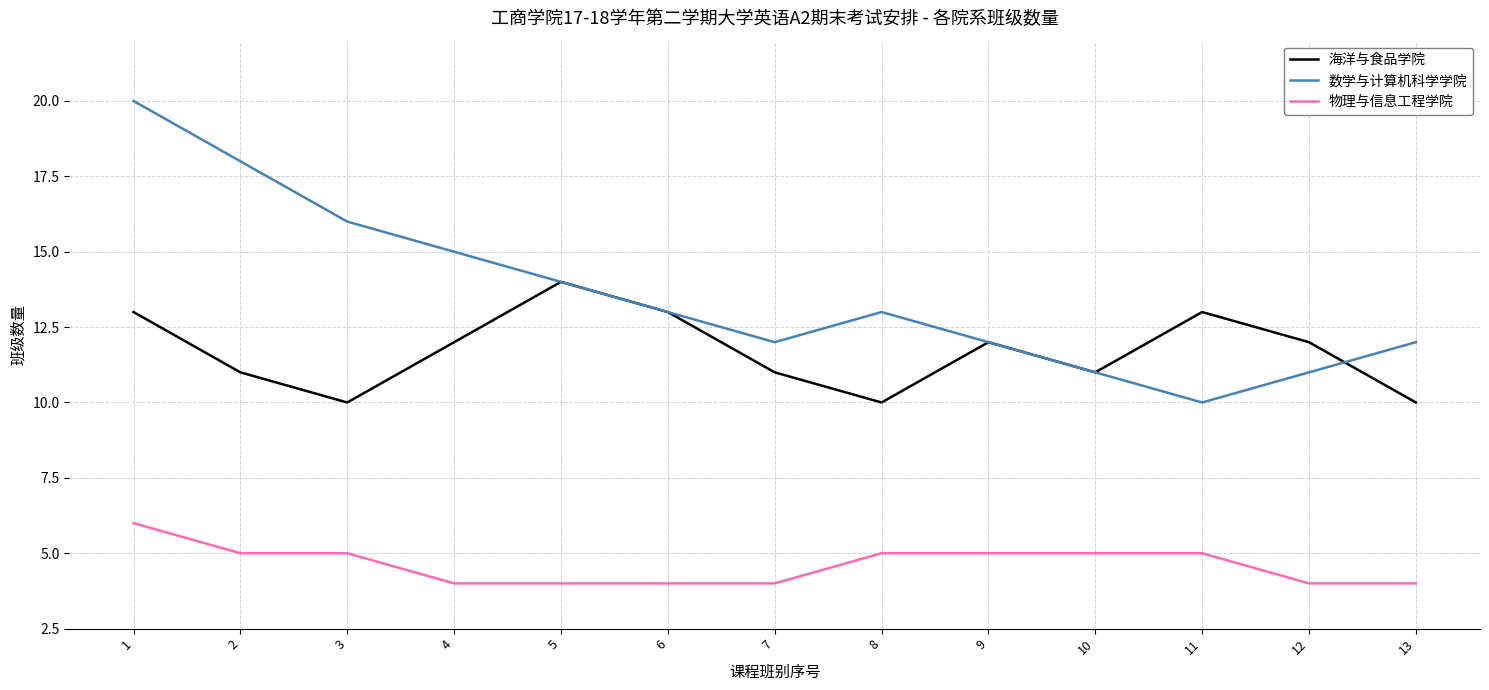

True or false: 物理与信息工程学院 and 数学与计算机科学学院 cross at least once.

False